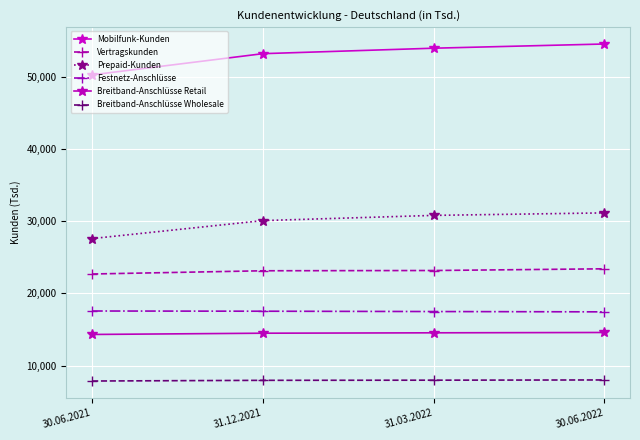

What is the label of the 4th point from the right?

30.06.2021